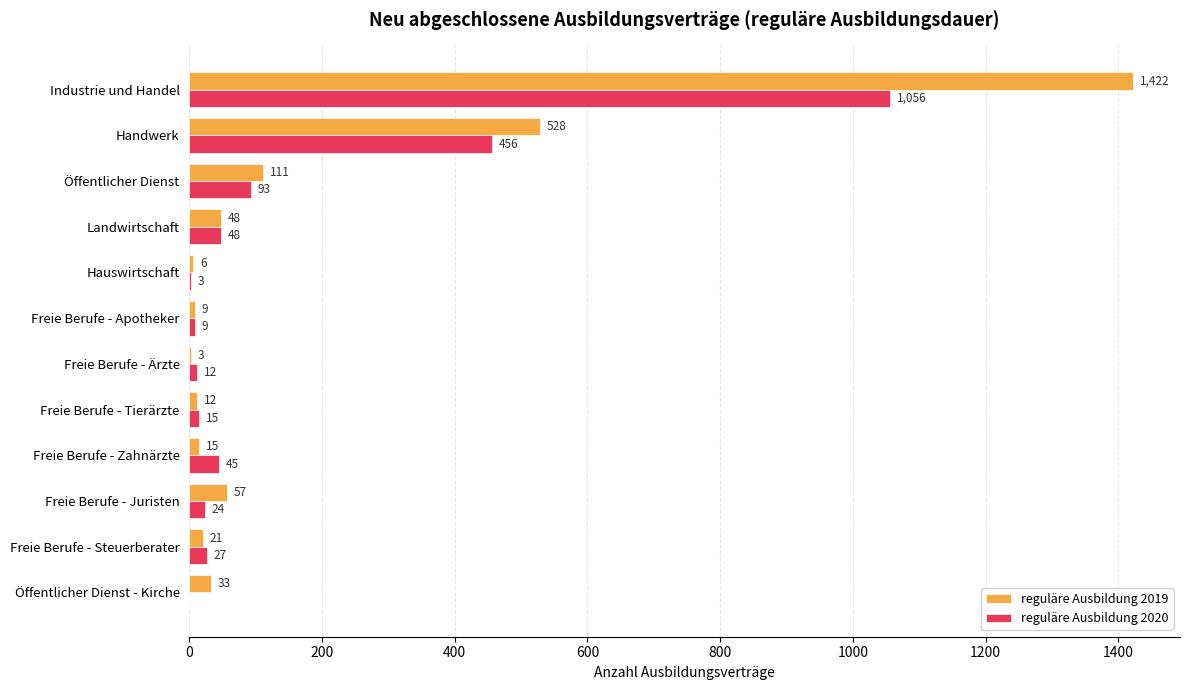

What are all the series names shown in the legend?

reguläre Ausbildung 2019, reguläre Ausbildung 2020